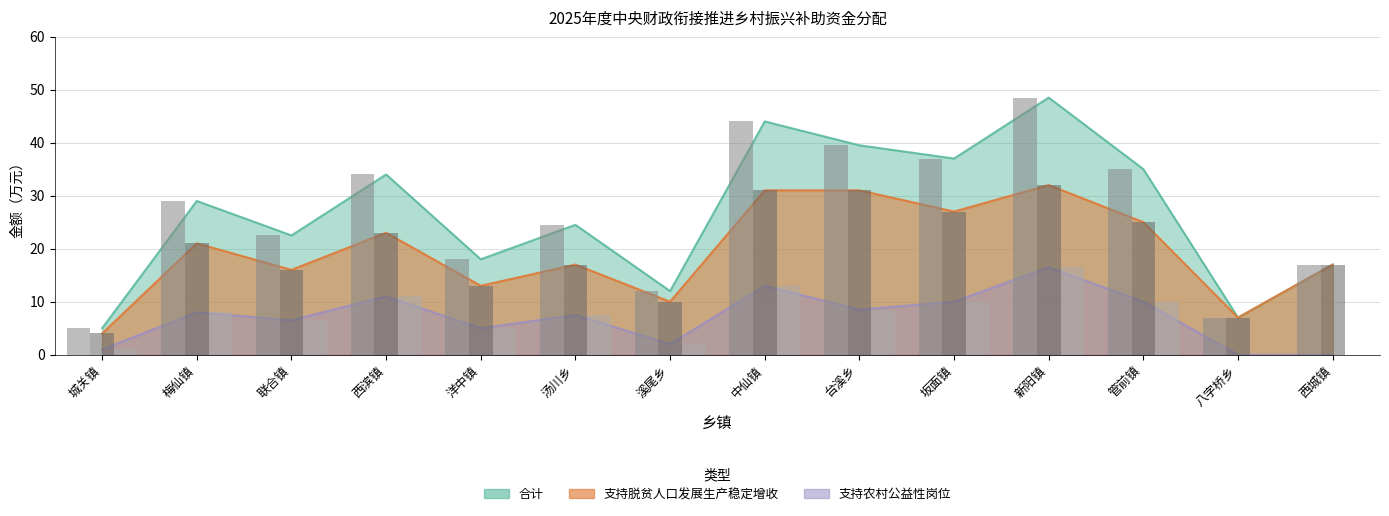

Reading left to right, transcribe all the data shown in this chart.

支持脱贫人口发展生产稳定增收: 4.0	21.0	16.0	23.0	13.0	17.0	10.0	31.0	31.0	27.0	32.0	25.0	7.0	17.0
支持农村公益性岗位: 1.0	8.0	6.5	11.0	5.0	7.5	2.0	13.0	8.5	10.0	16.5	10.0	0.0	0.0
合计: 5.0	29.0	22.5	34.0	18.0	24.5	12.0	44.0	39.5	37.0	48.5	35.0	7.0	17.0